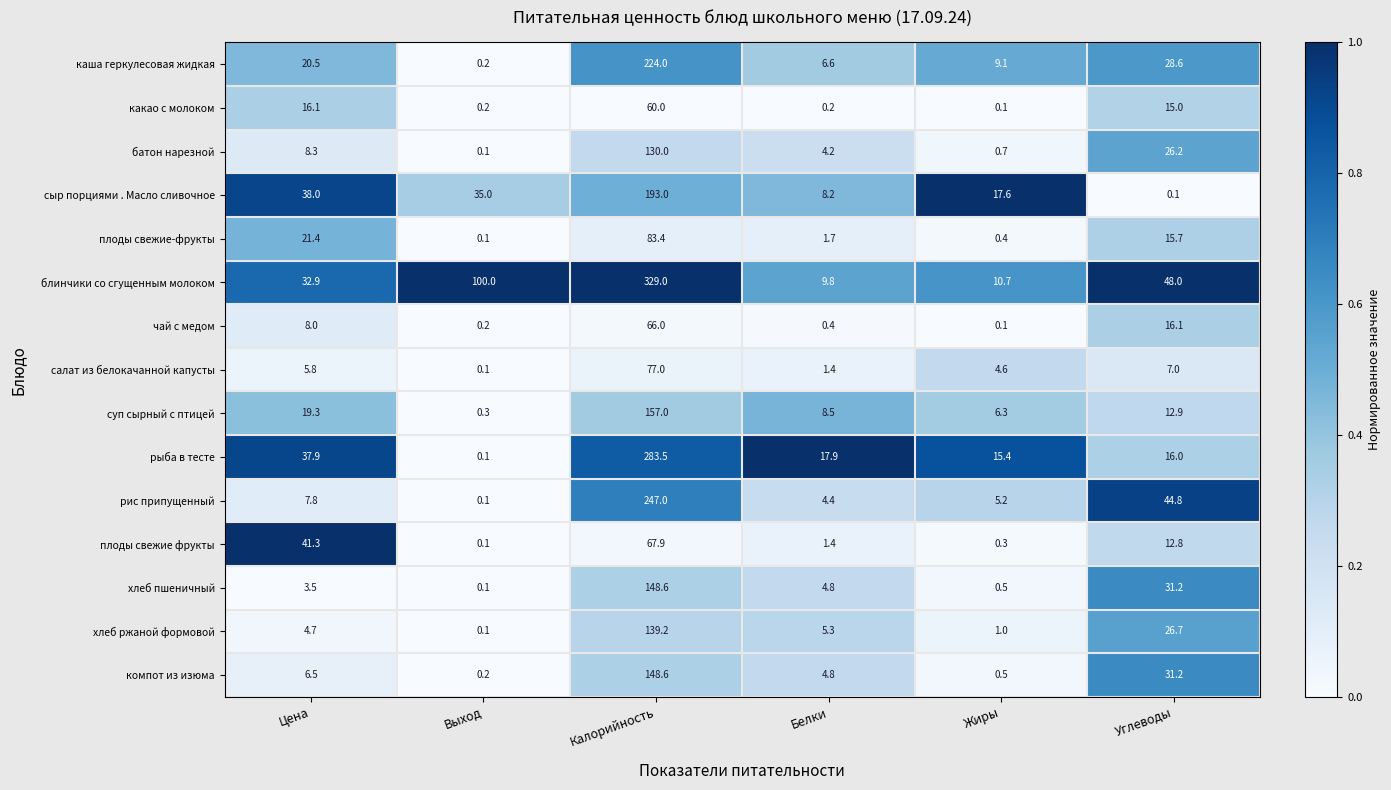

List the labels in order of рис припущенный value, largest first.

Калорийность, Углеводы, Цена, Жиры, Белки, Выход